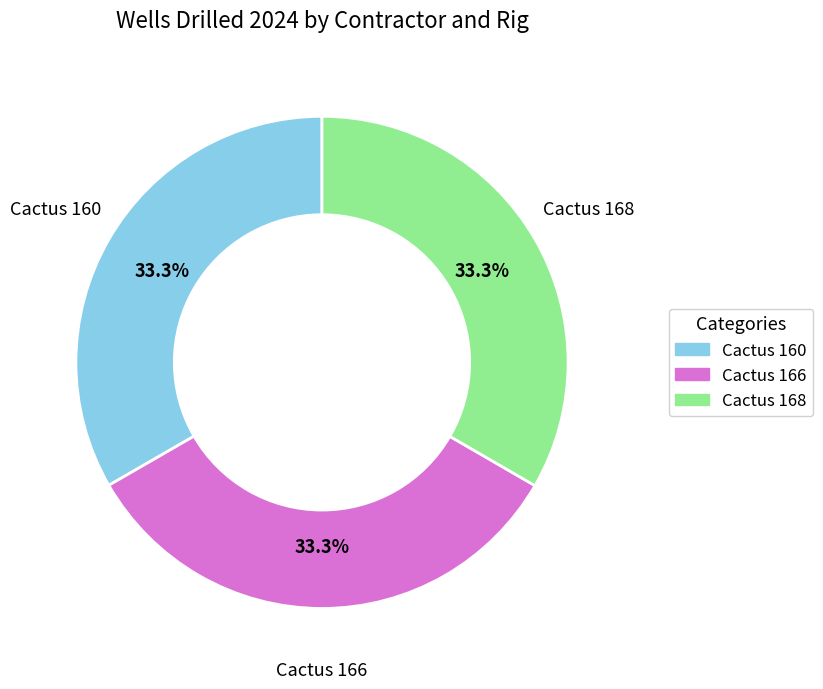

What portion of the pie excludes Cactus 166?

66.7%